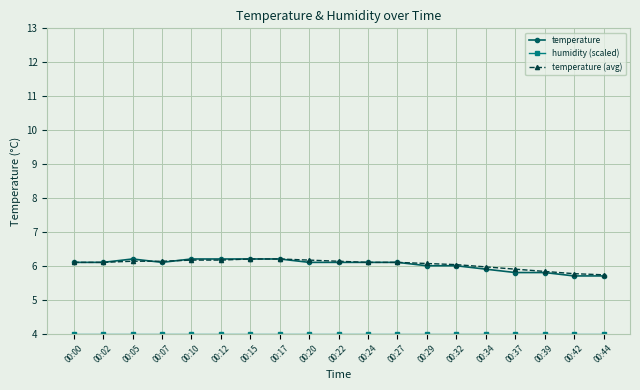

What is the minimum value shown in the chart?

4.0